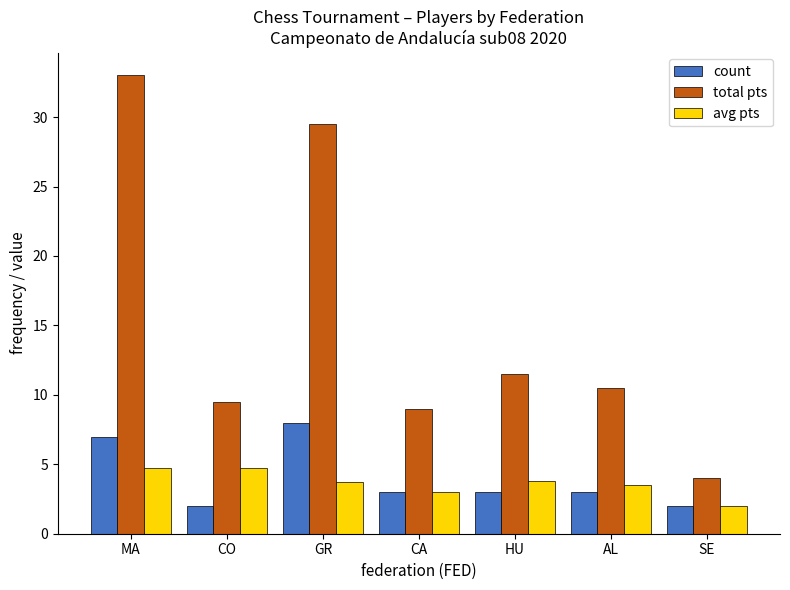

What is the spread (max minus min) of values at HU?

8.5